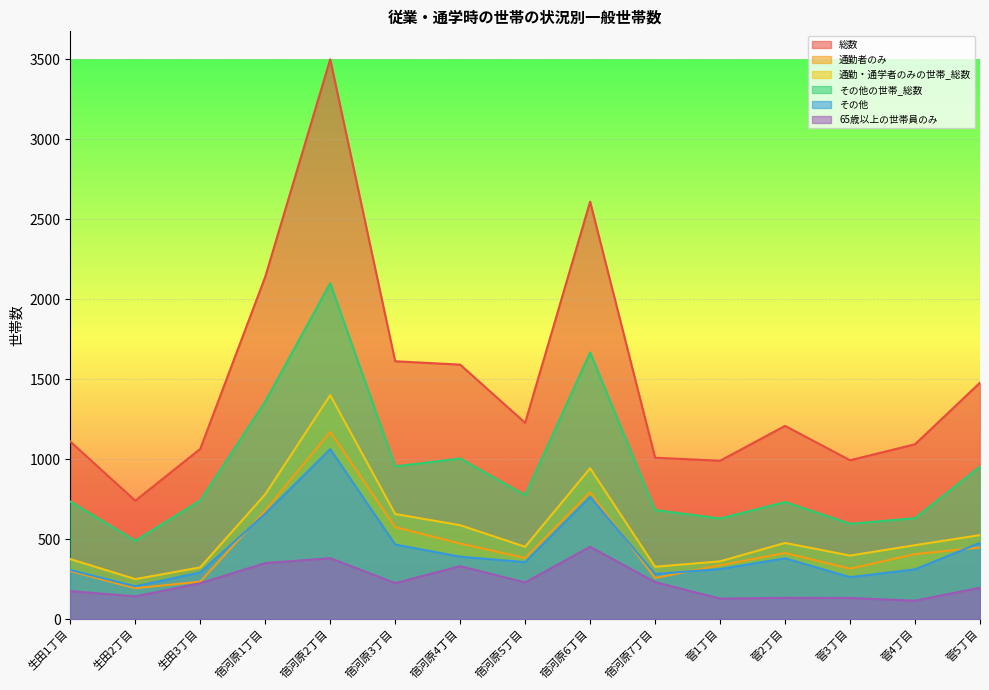

At which label does 通勤・通学者のみの世帯_総数 first exceed 462?

宿河原1丁目